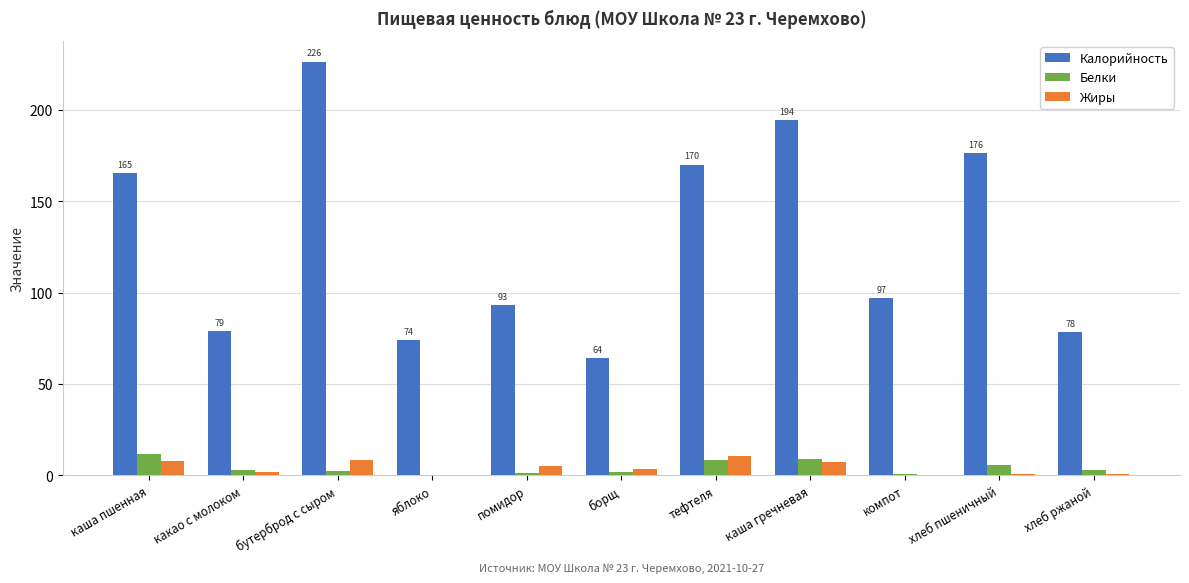

What is the highest value of the Калорийность series?

226.4